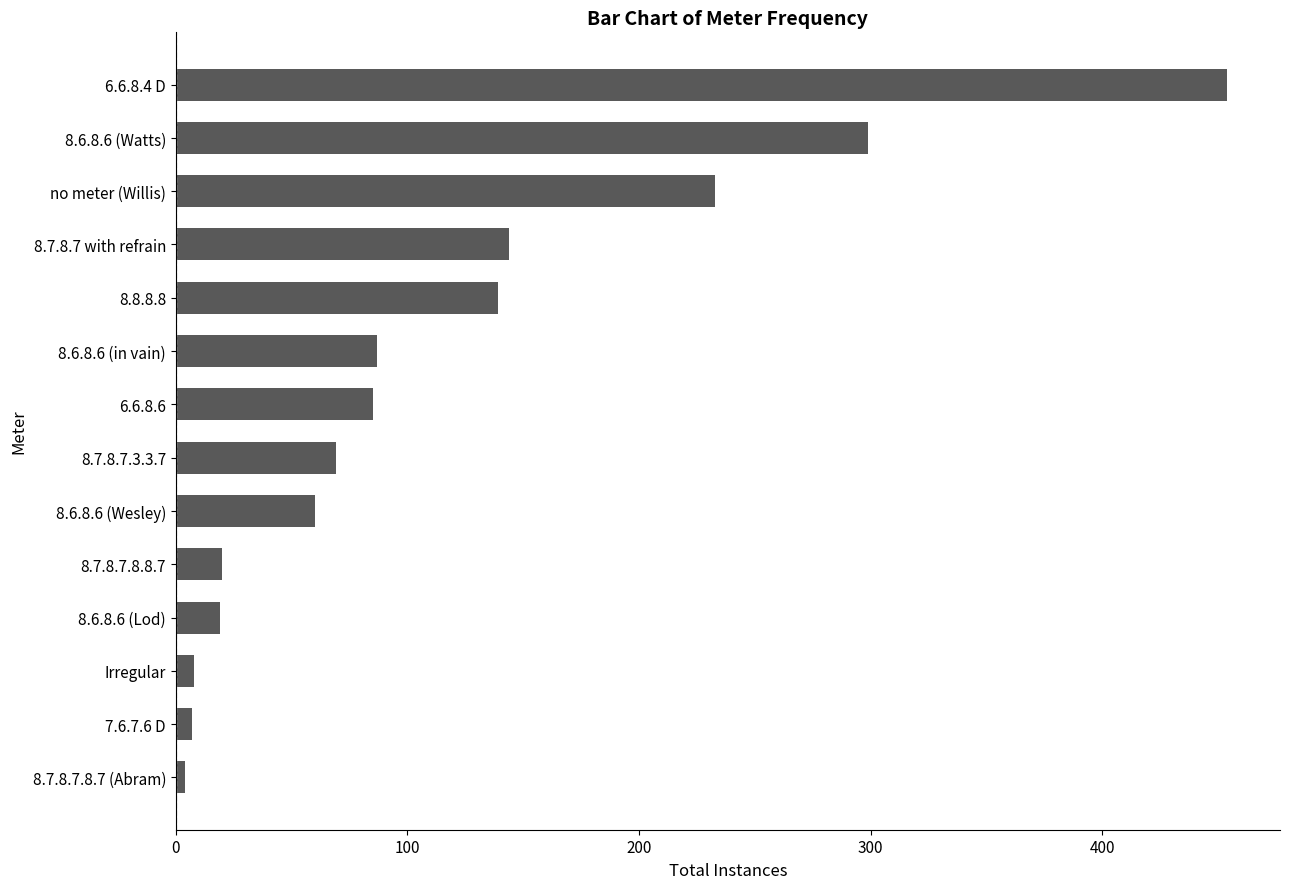

Does the chart contain stacked bars?

No